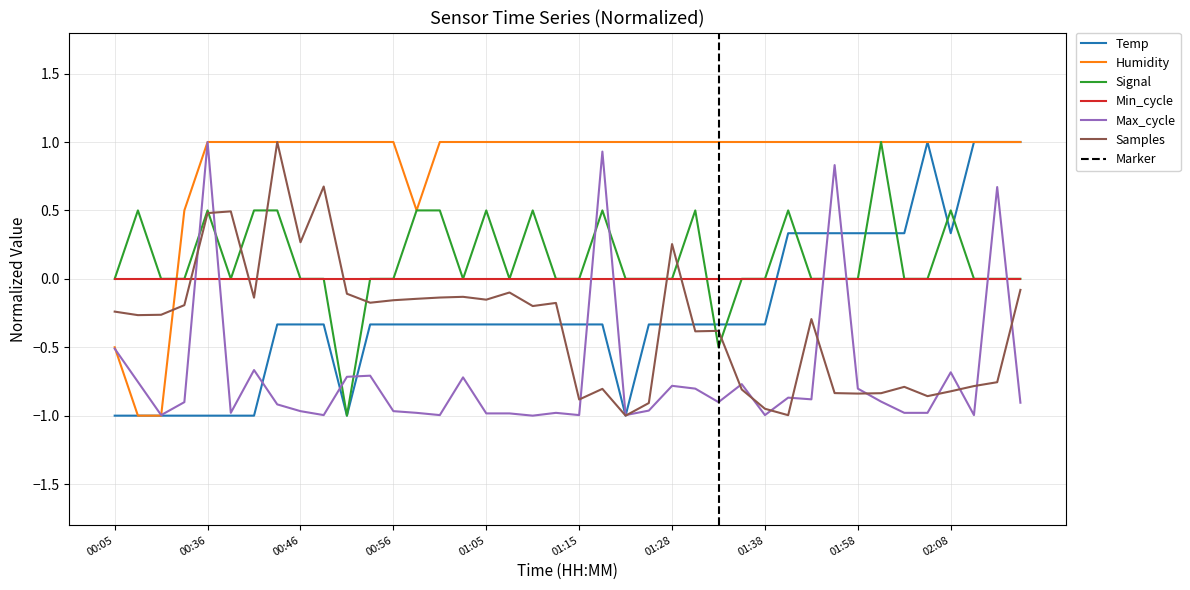

After their last crossing, which series has the higher values: Temp or Min_cycle?

Temp